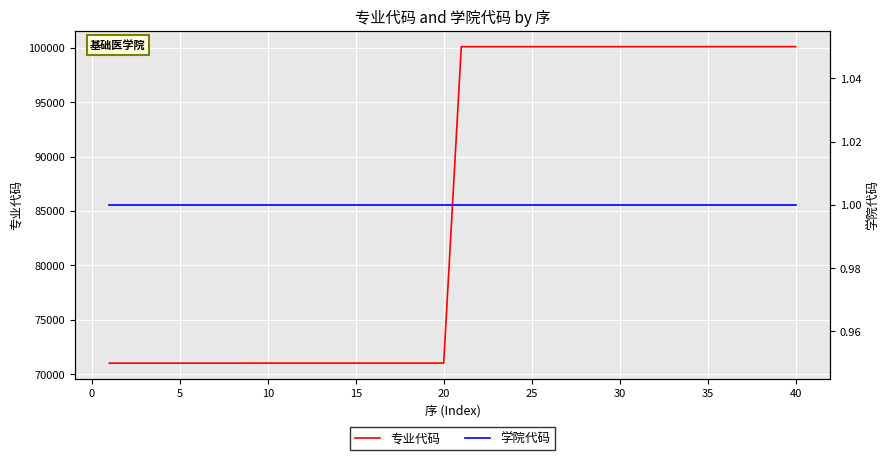

What is the lowest value of the 专业代码 series?

71003